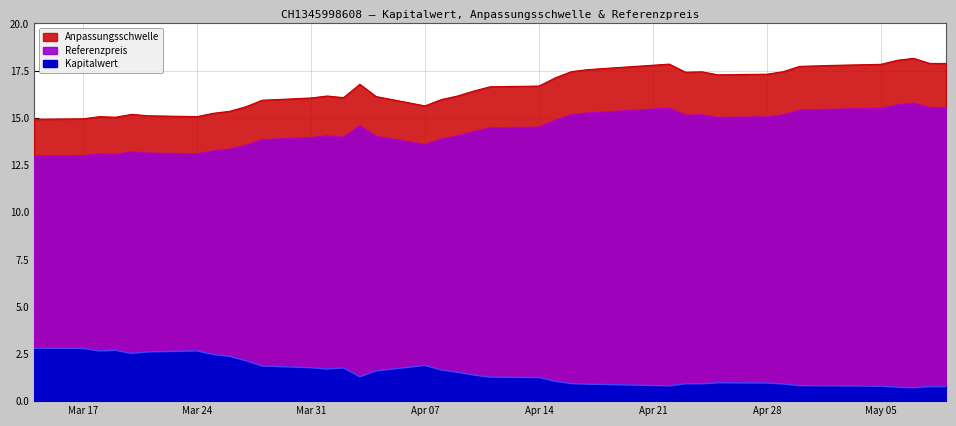

Which label corresponds to the smallest value in the chart?

2025-05-07